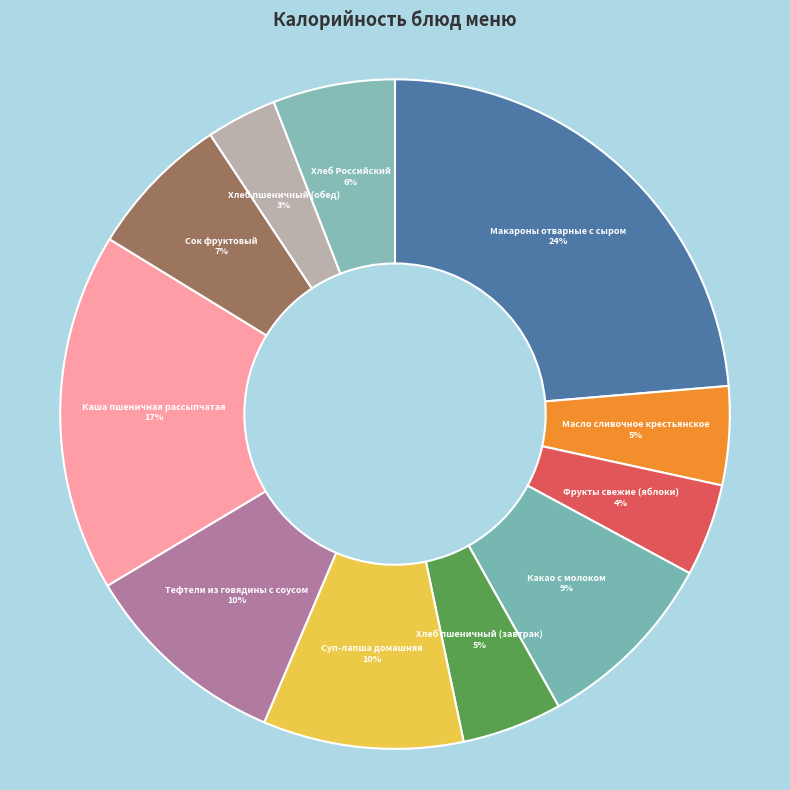

Combined, do Тефтели из говядины с соусом and Суп-лапша домашняя account for over 50%?

No